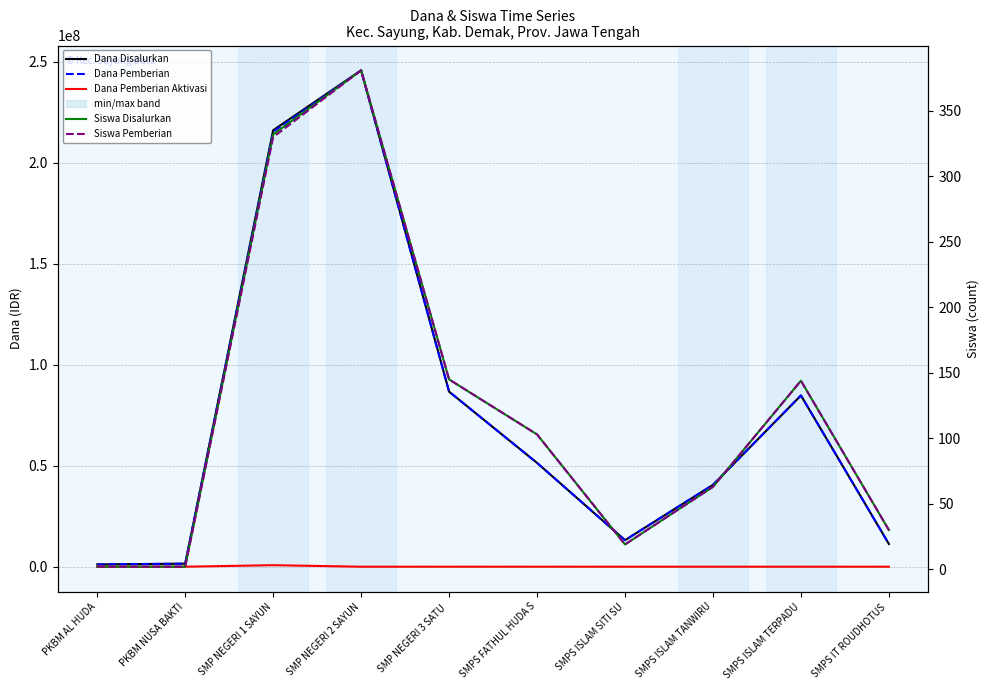

Which series has the largest total across all categories?

Dana Disalurkan